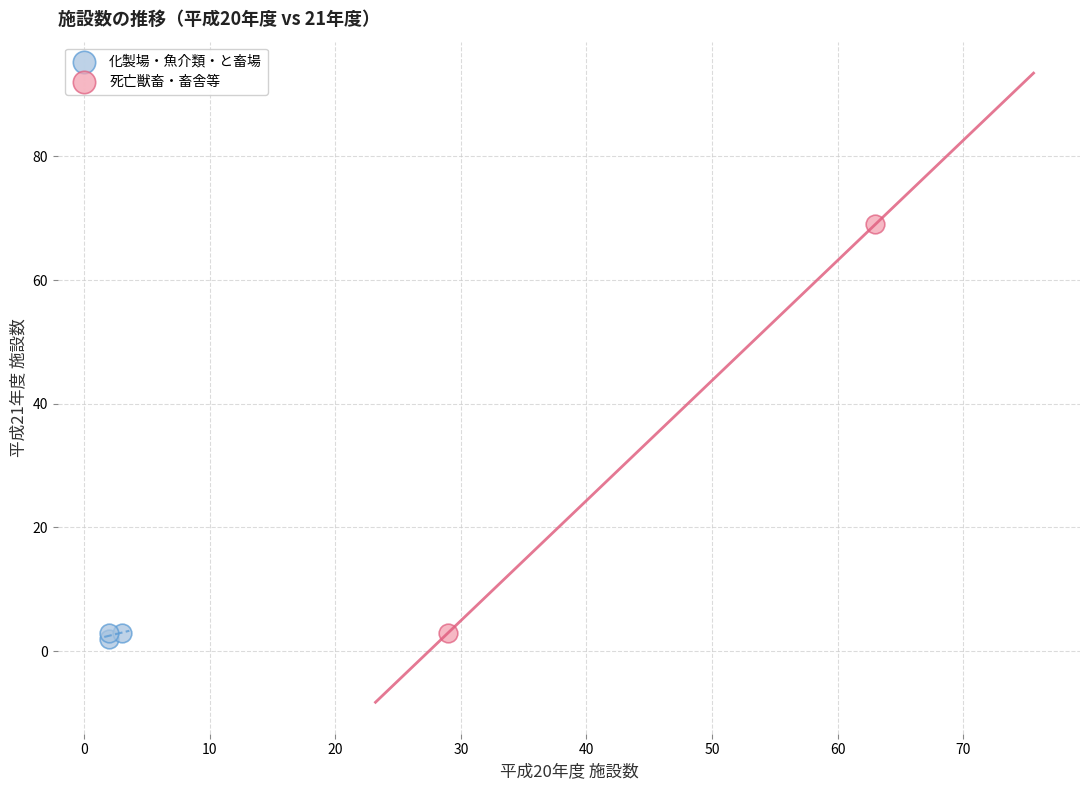

What are all the series names shown in the legend?

化製場・魚介類・と畜場, 死亡獣畜・畜舎等